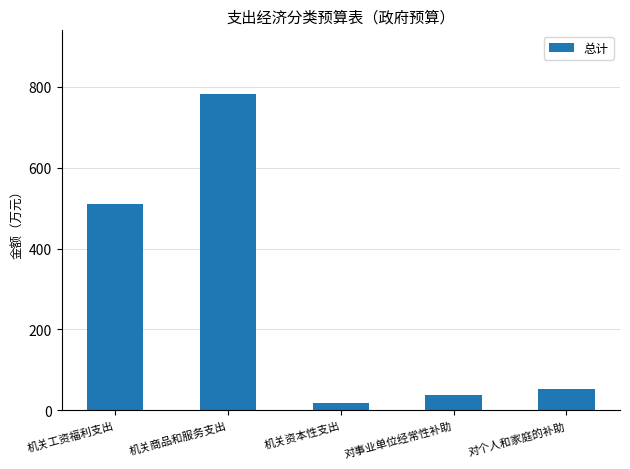

List the labels in order of value, largest first.

机关商品和服务支出, 机关工资福利支出, 对个人和家庭的补助, 对事业单位经常性补助, 机关资本性支出